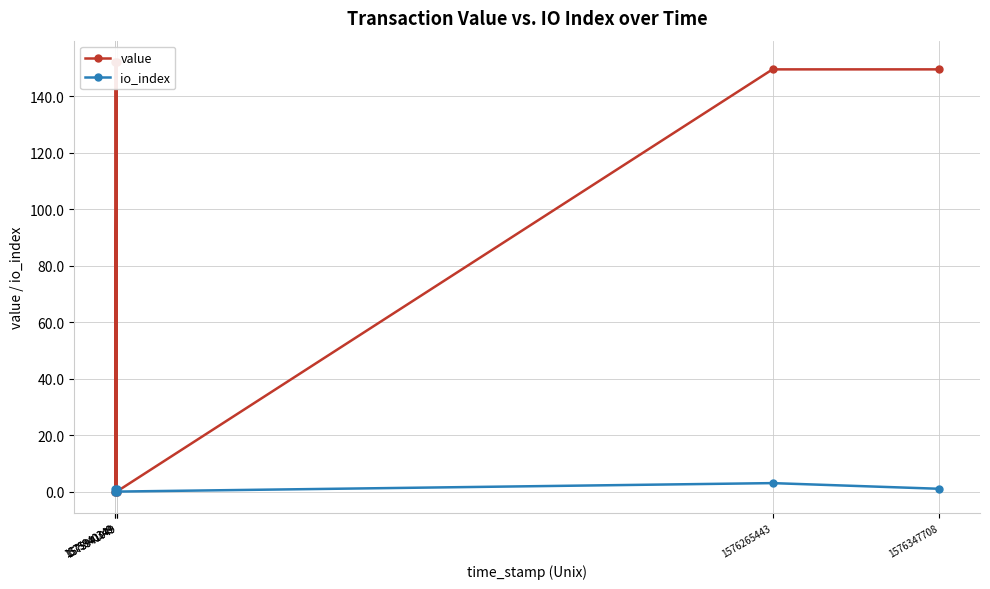

Rank the series by their average value, from lowest to highest.

io_index, value